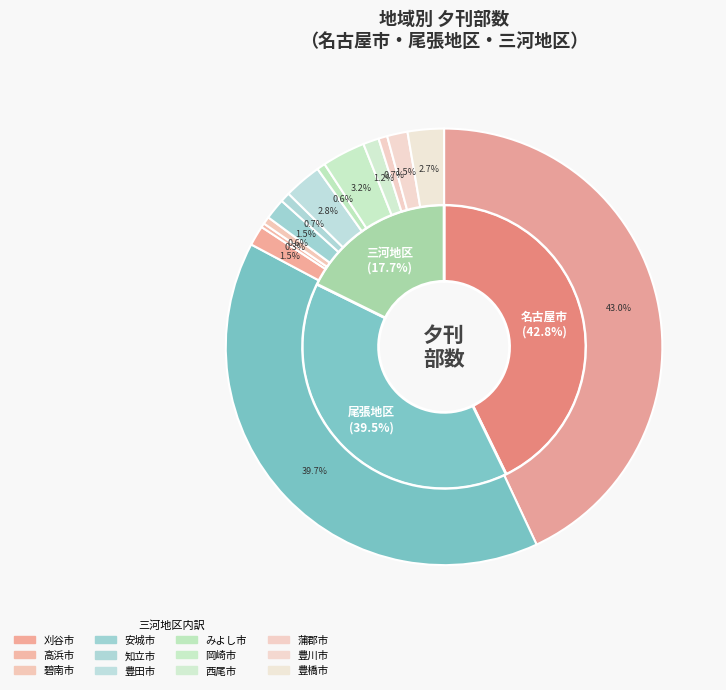

How many segments does this pie chart have?

12